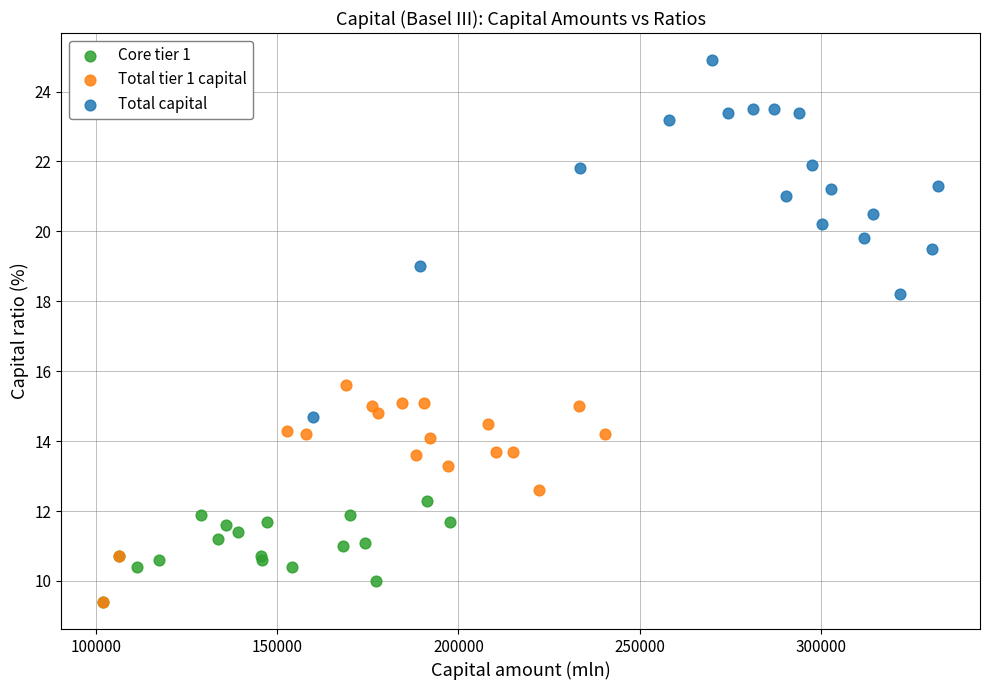

Which series has the largest Y range (max minus min)?

Total capital